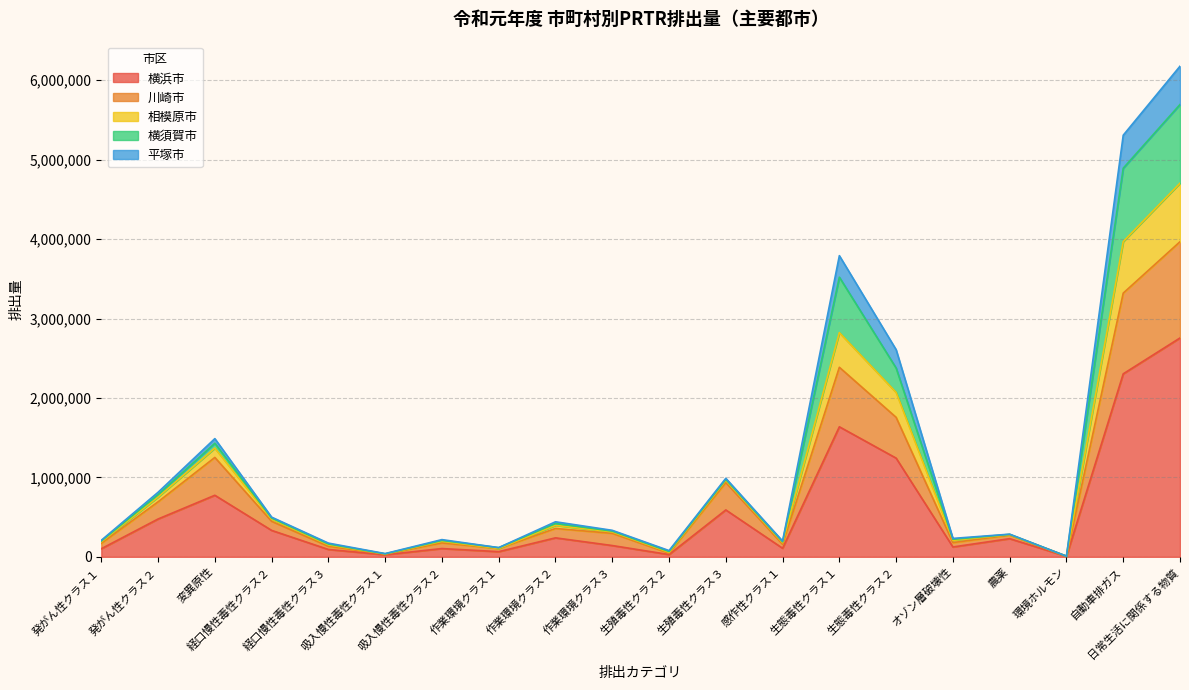

What is the highest value of the 横浜市 series?

2755452